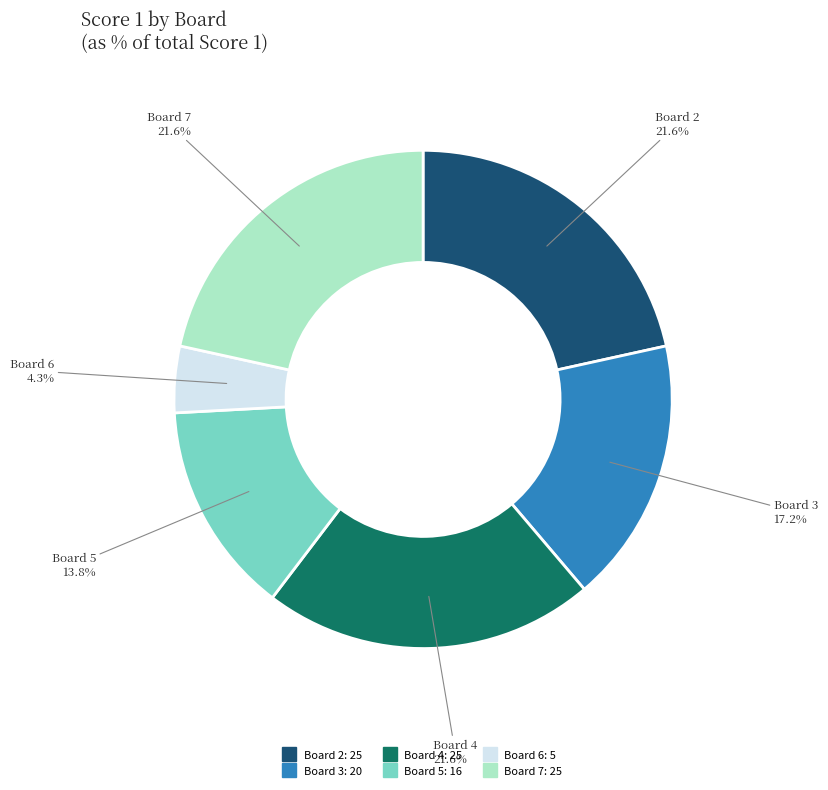

How many slices are in this pie chart?

6